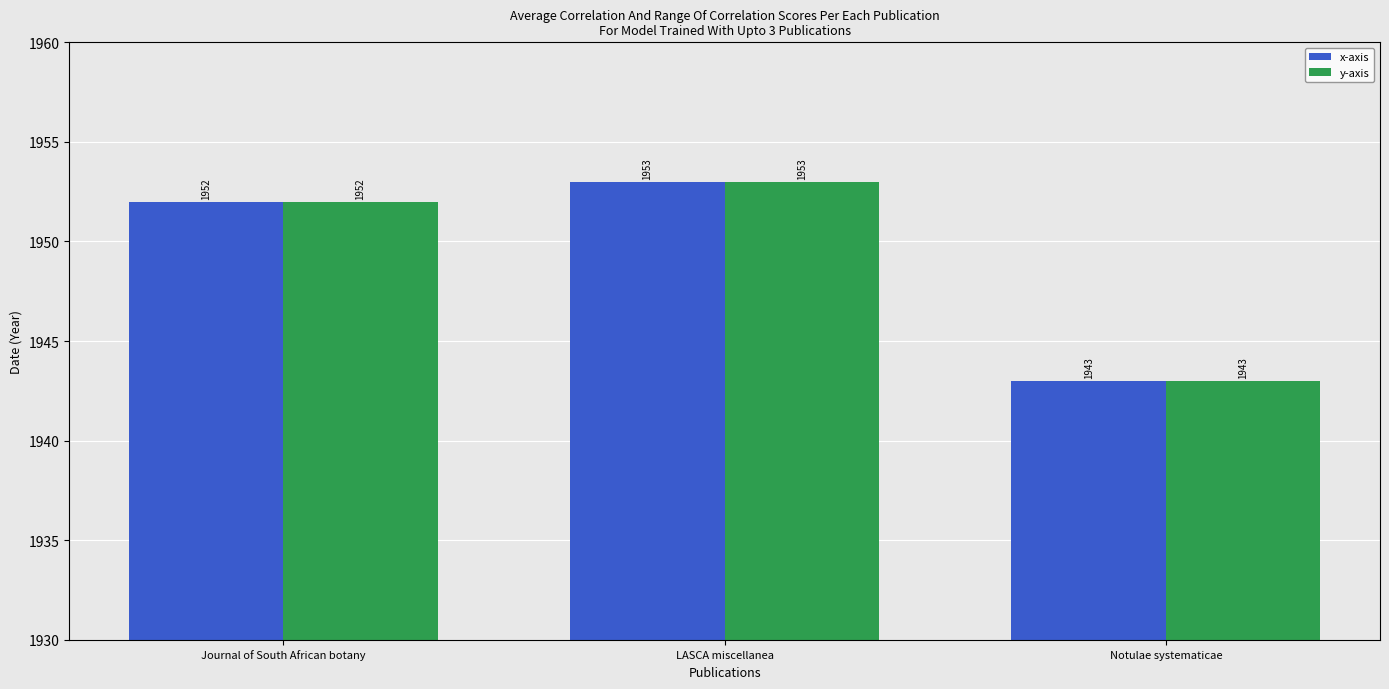

What position from the right is Notulae systematicae?

1